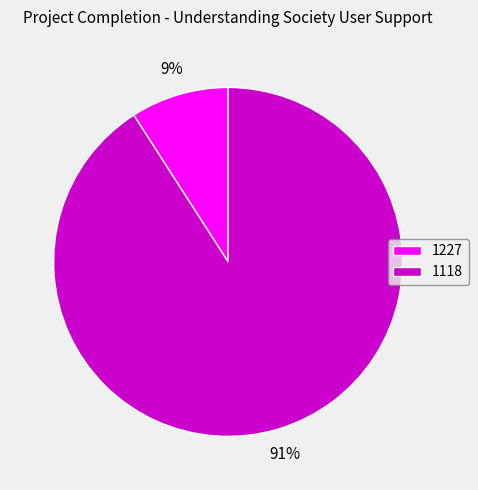

Between 1118 and 1227, which is larger?

1118